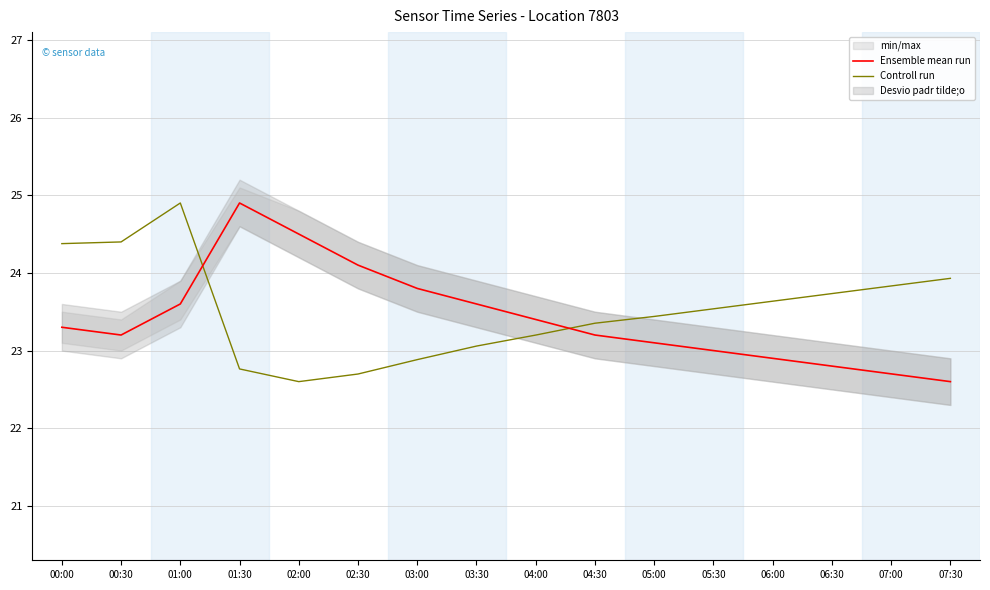

True or false: Ensemble mean run has more than 1 points higher than both neighbors.

False